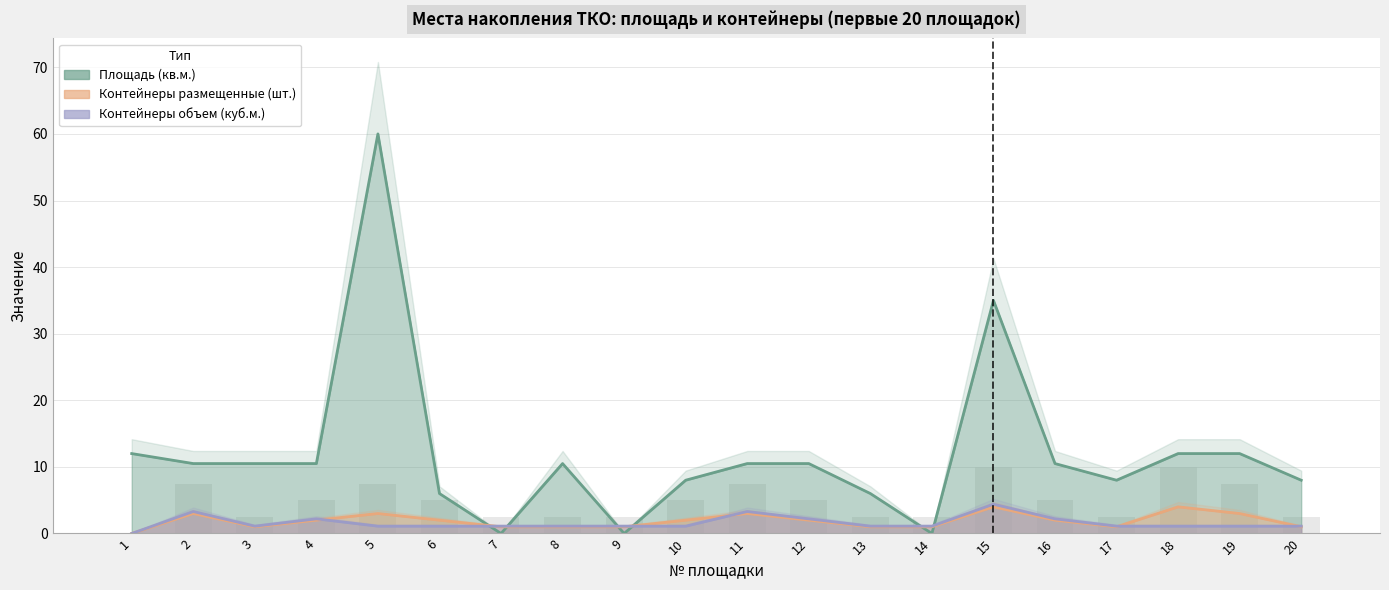

Does the chart contain any negative values?

No